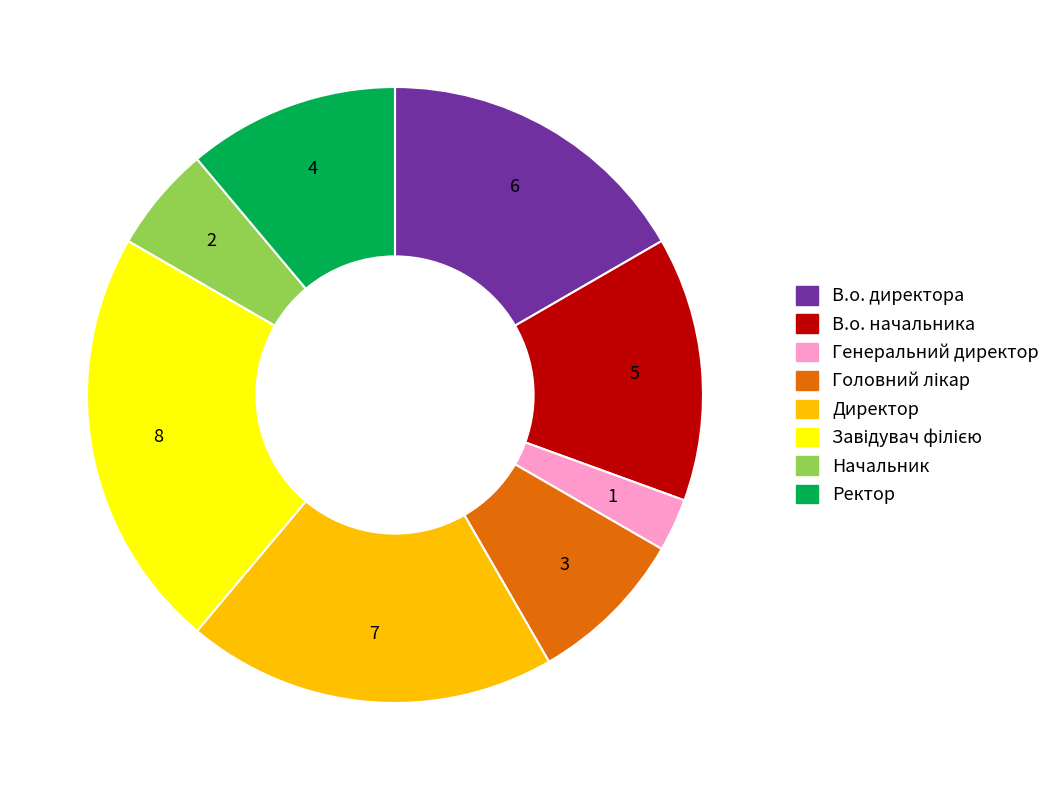

The Ректор slice represents 11% of the pie. True or false?

True